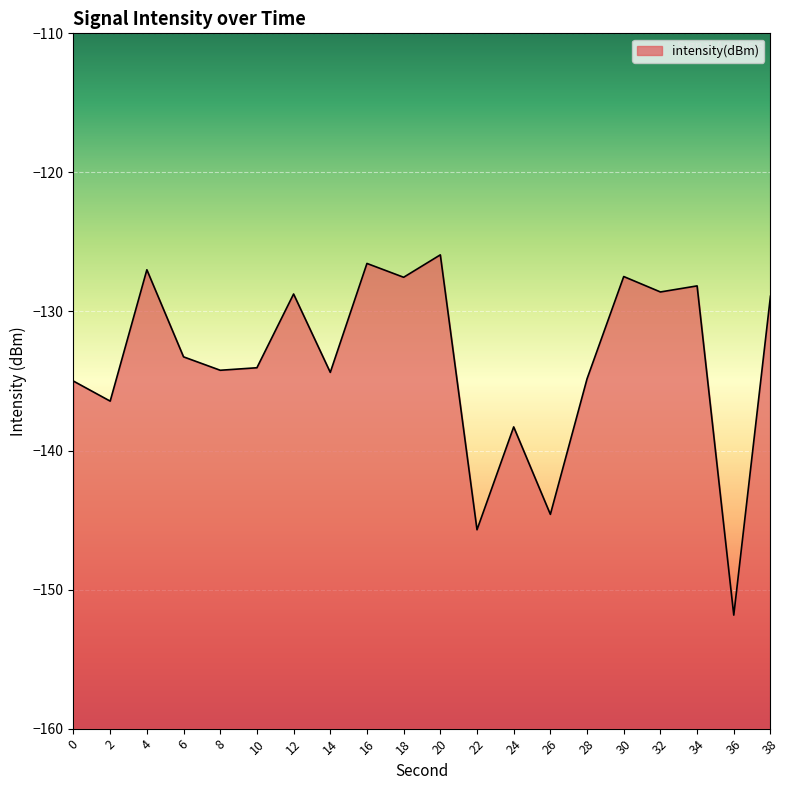

Where does the data first go above -133?

4